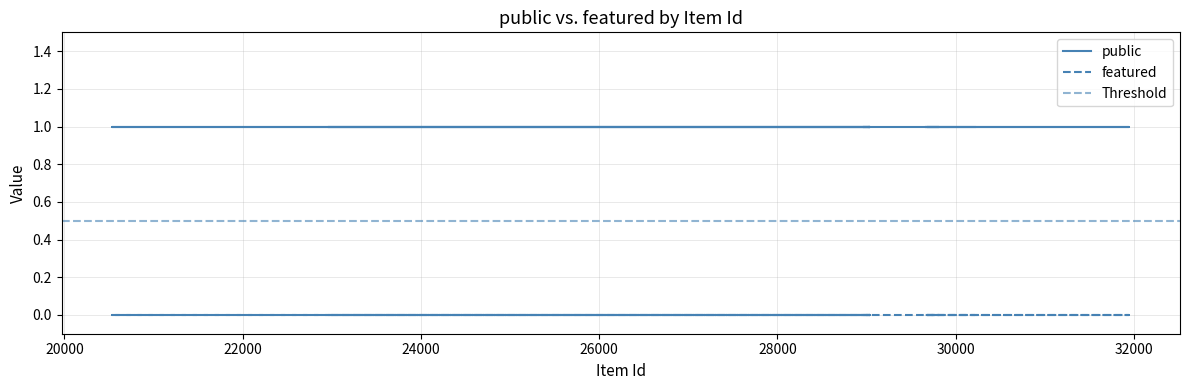

At how many categories does at least one series exceed 0?

25